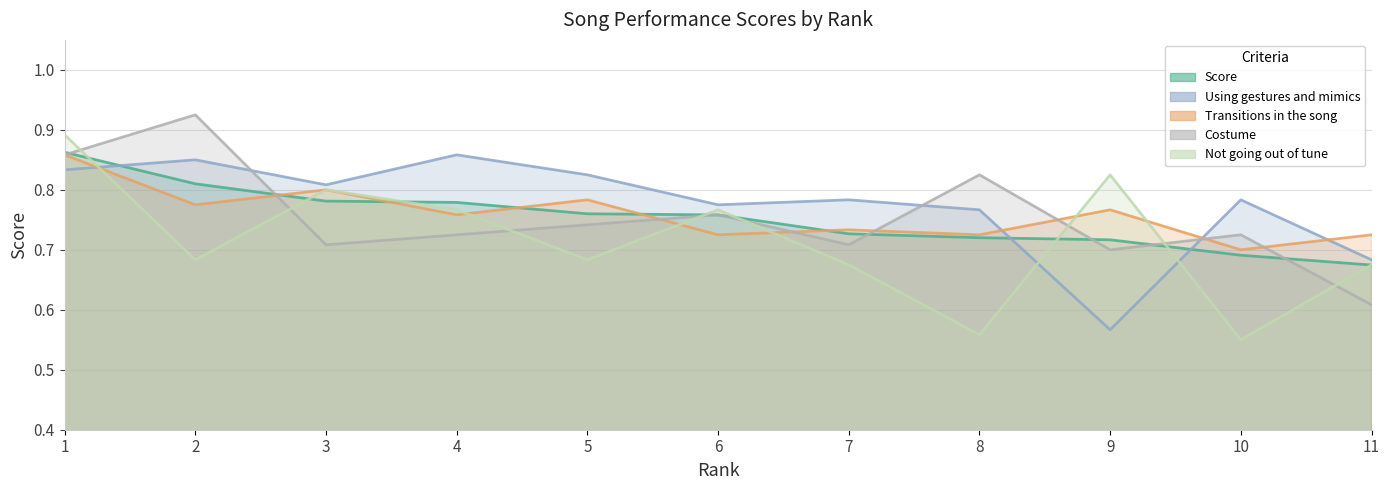

Reading left to right, list all the values displayed in this chart.

Score: 1=0.9	2=0.8	3=0.8	4=0.8	5=0.8	6=0.8	7=0.7	8=0.7	9=0.7	10=0.7	11=0.7
Using gestures and mimics: 1=0.8	2=0.8	3=0.8	4=0.9	5=0.8	6=0.8	7=0.8	8=0.8	9=0.6	10=0.8	11=0.7
Transitions in the song: 1=0.9	2=0.8	3=0.8	4=0.8	5=0.8	6=0.7	7=0.7	8=0.7	9=0.8	10=0.7	11=0.7
Costume: 1=0.9	2=0.9	3=0.7	4=0.7	5=0.7	6=0.8	7=0.7	8=0.8	9=0.7	10=0.7	11=0.6
Not going out of tune: 1=0.9	2=0.7	3=0.8	4=0.8	5=0.7	6=0.8	7=0.7	8=0.6	9=0.8	10=0.6	11=0.7